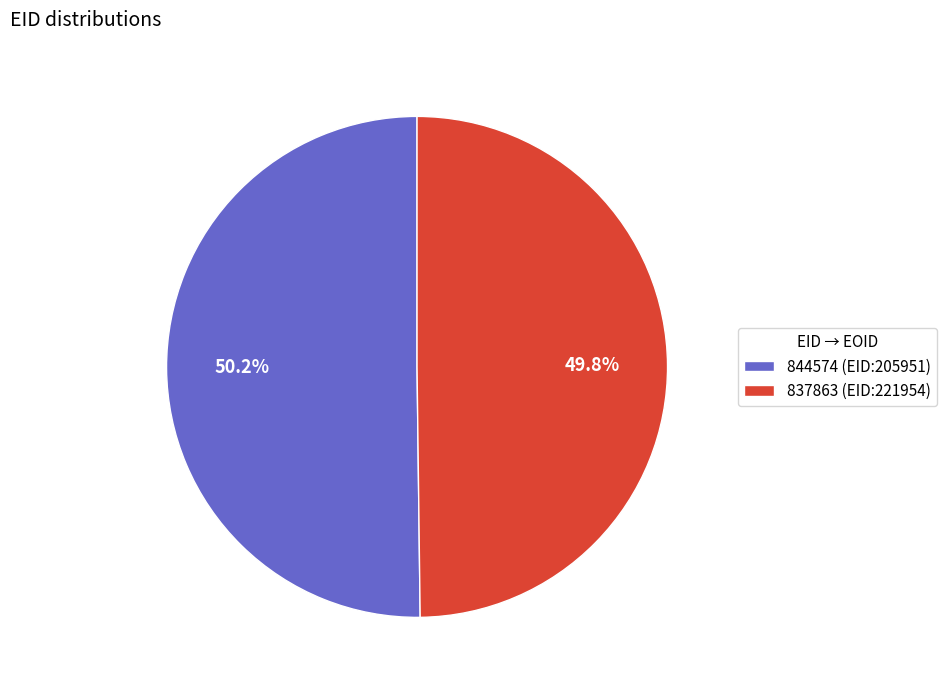

Does any single category account for the majority?

Yes